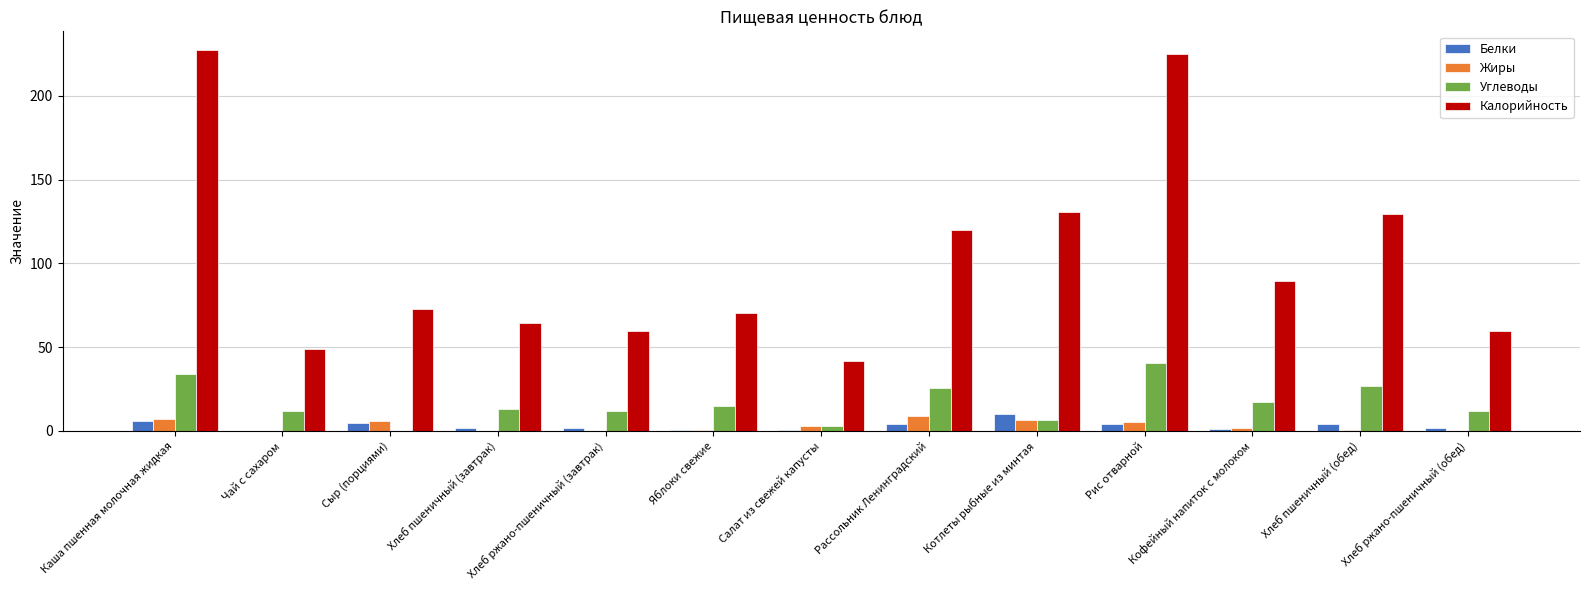

What is the sum of all Жиры values?

40.4